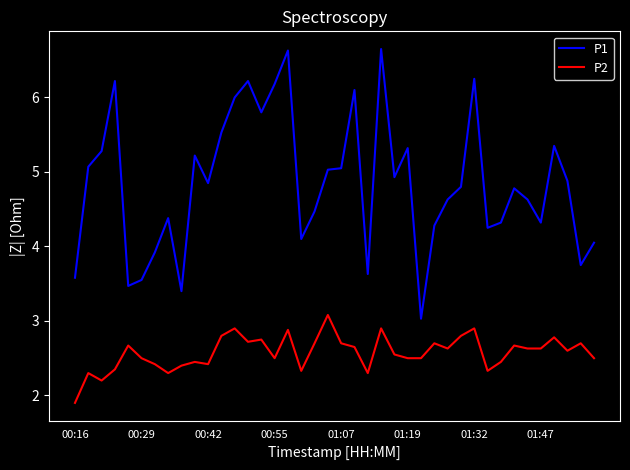

How many lines are shown in the chart?

2